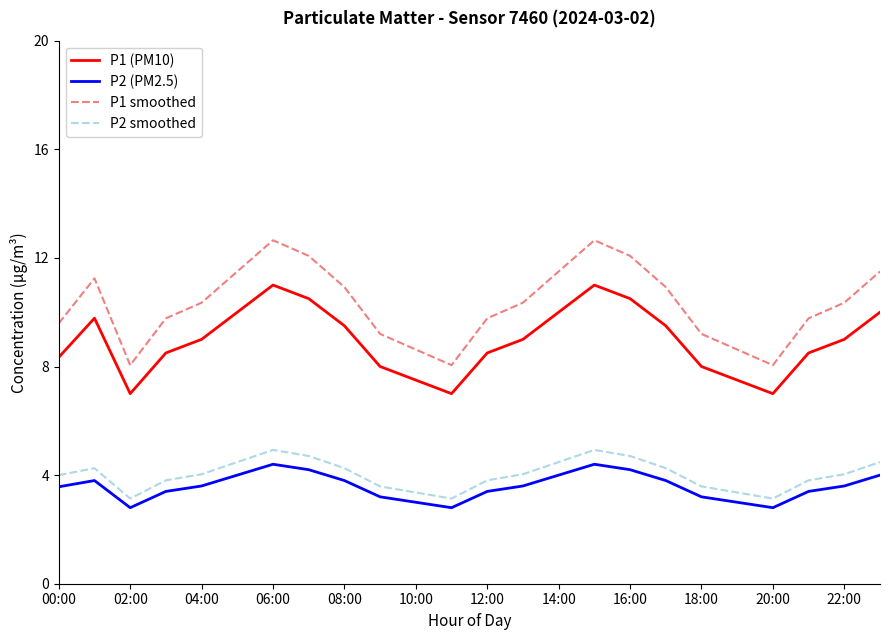

What is the minimum value for P2 smoothed?

3.1